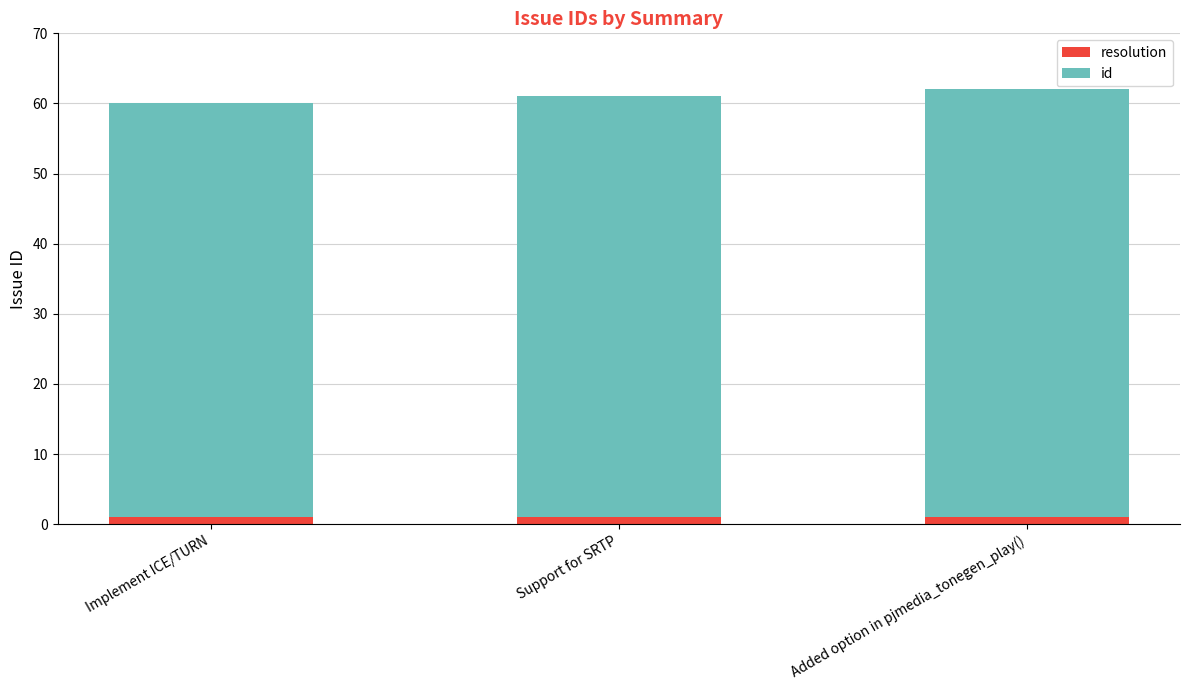

How many data points does each series have?

3